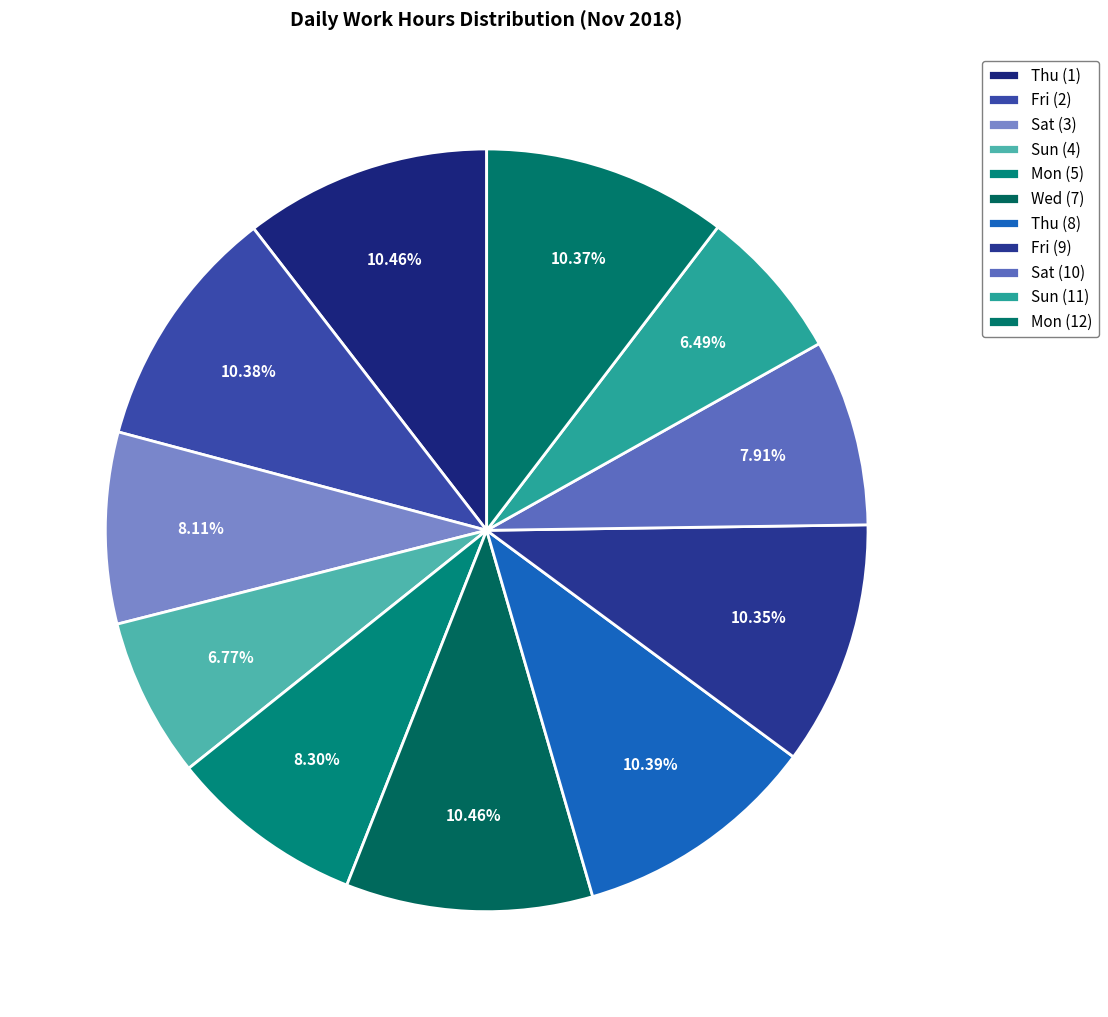

Which category has the biggest portion of the pie?

Thu (1)